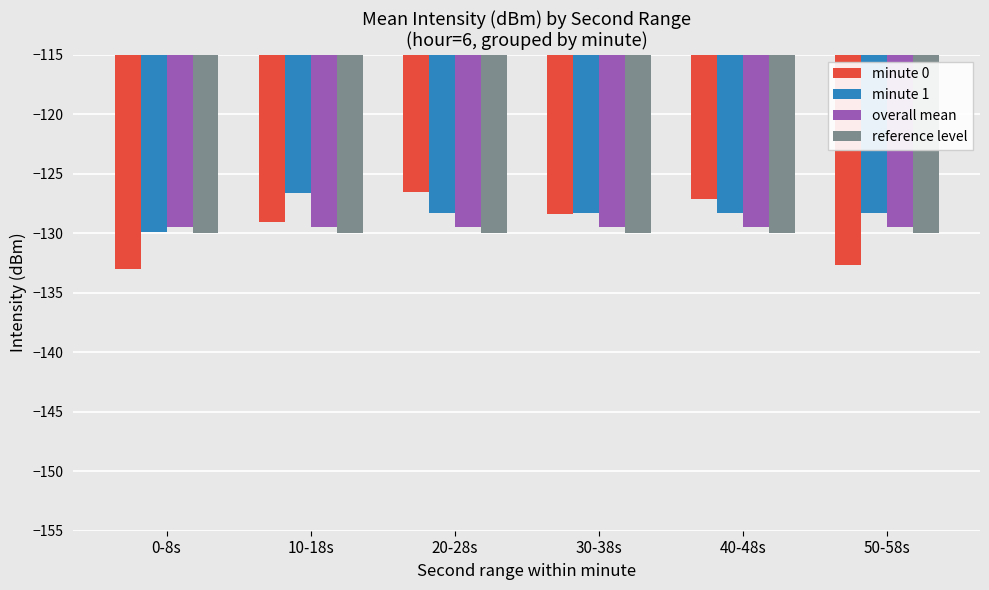

How many bars are there in total?

24